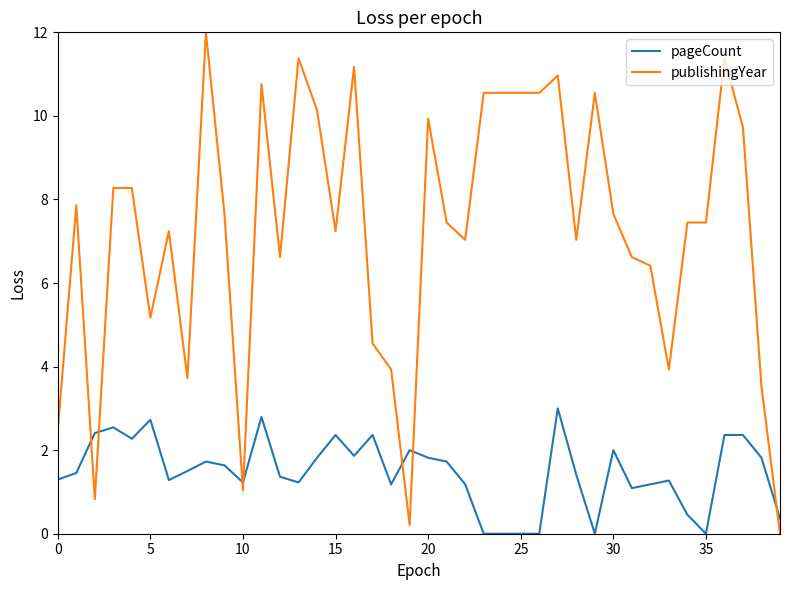

How many lines are shown in the chart?

2